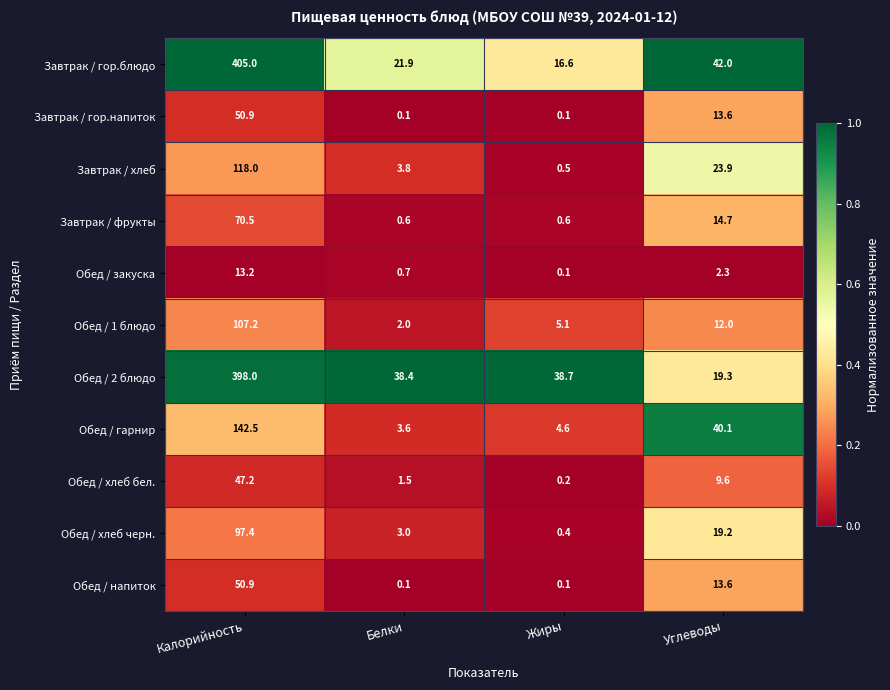

What is the difference between the highest and lowest values at Углеводы?

39.7